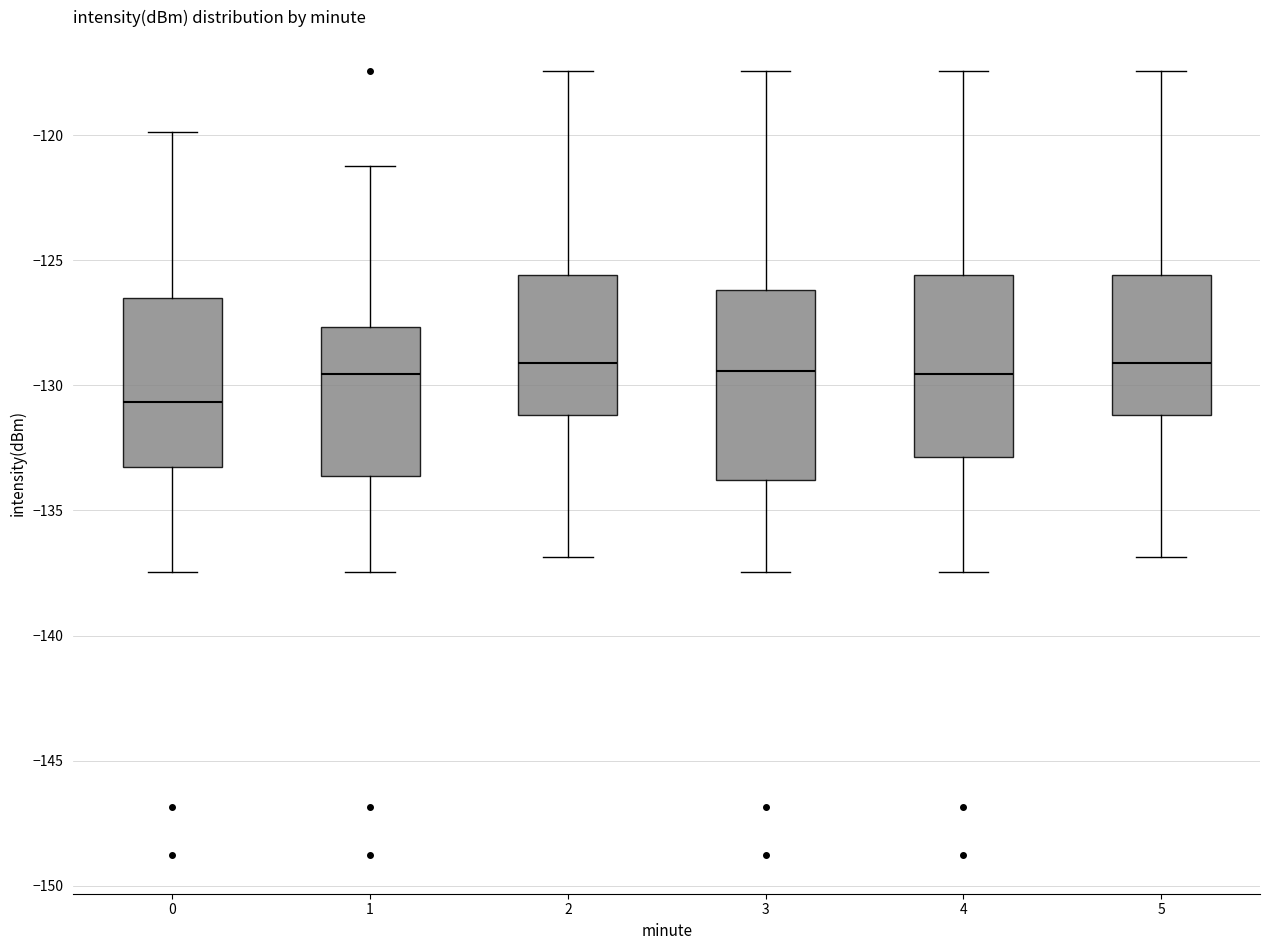

Reading left to right, read every box against the y-axis: the position of its median line, the range the box covers, and the ends of its whiskers. The values are not printed on the chart, so give them approximately, as read against the axis.

0: median -130.5, box -133.5 to -126.5, whiskers -137.5 to -120.0
1: median -129.5, box -133.5 to -127.5, whiskers -137.5 to -121.0
2: median -129.0, box -131.0 to -125.5, whiskers -137.0 to -117.5
3: median -129.5, box -134.0 to -126.0, whiskers -137.5 to -117.5
4: median -129.5, box -133.0 to -125.5, whiskers -137.5 to -117.5
5: median -129.0, box -131.0 to -125.5, whiskers -137.0 to -117.5